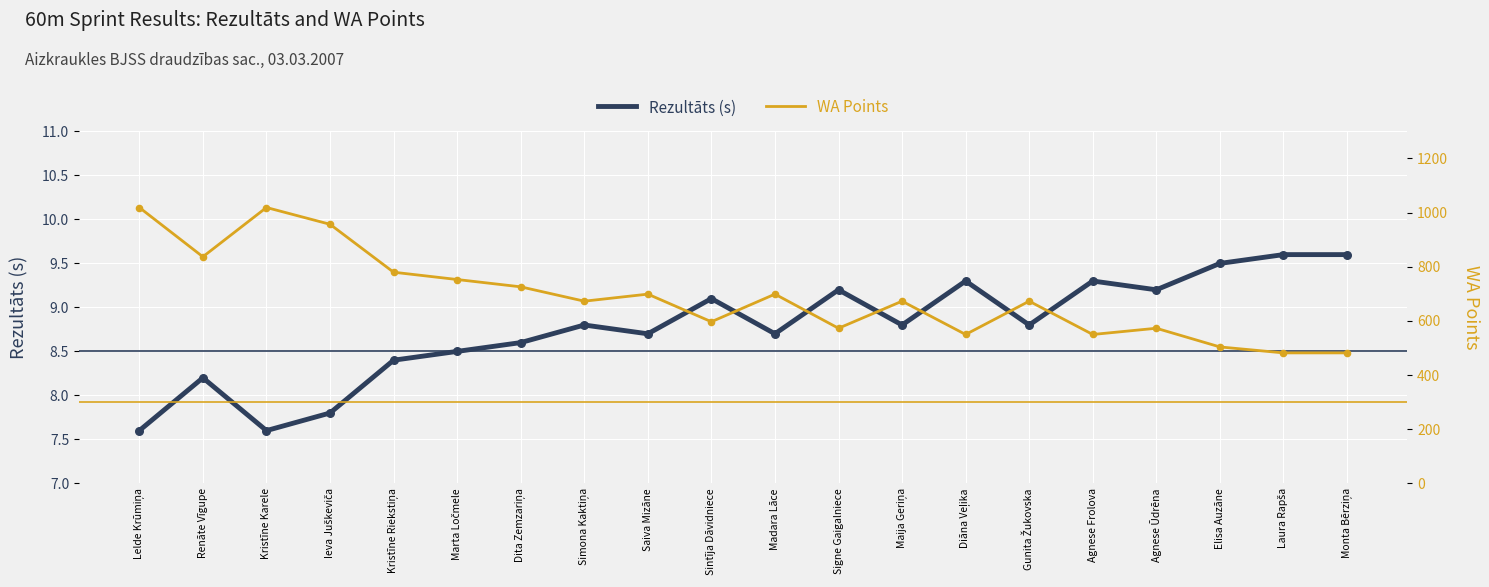

Is the value of WA at Kristīne Karele greater than the value of Rezultāts at Marta Ločmele?

Yes